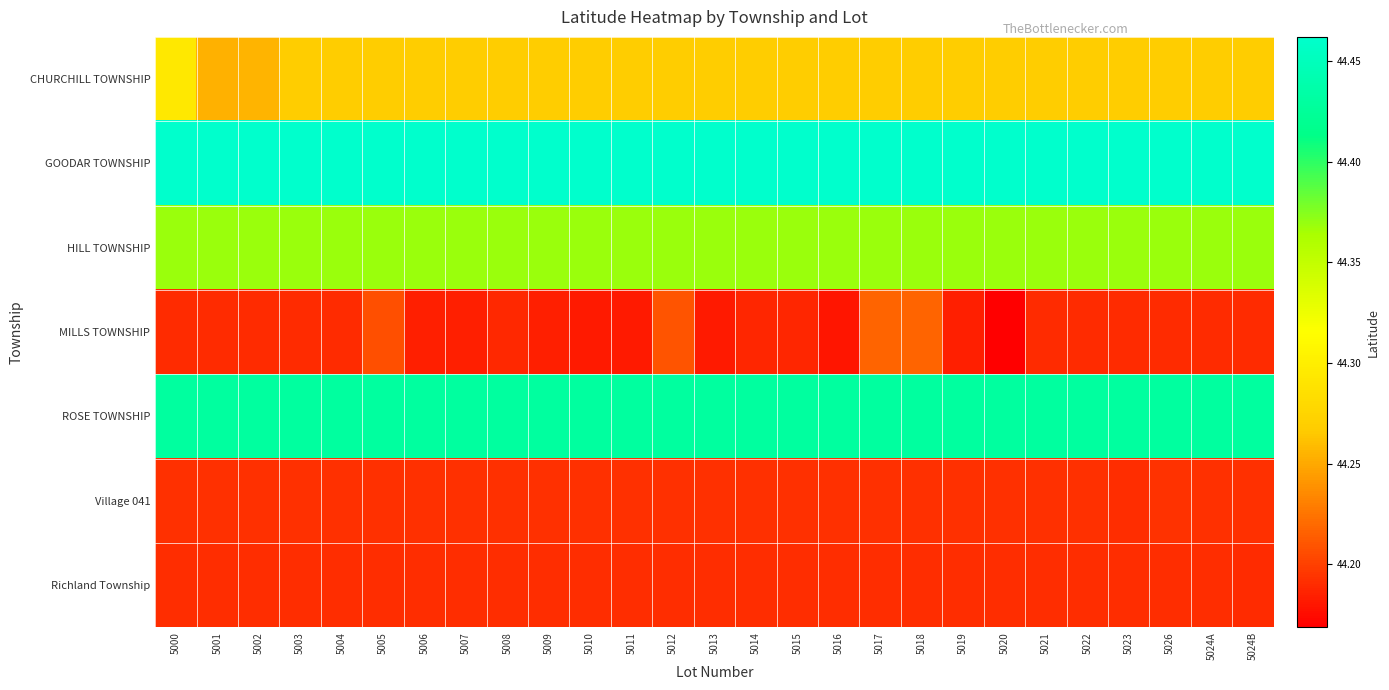

What is the maximum value shown in the chart?

44.5